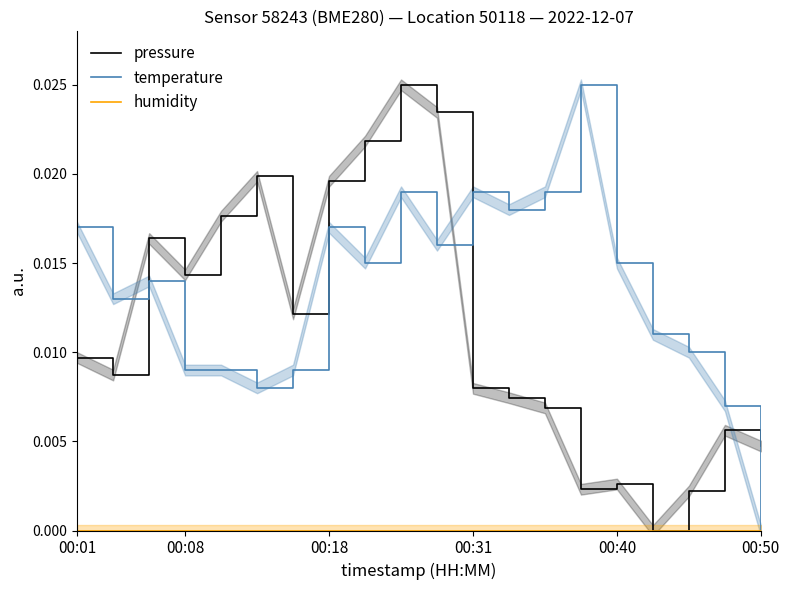

How many interior local valleys does the temperature series have?

5